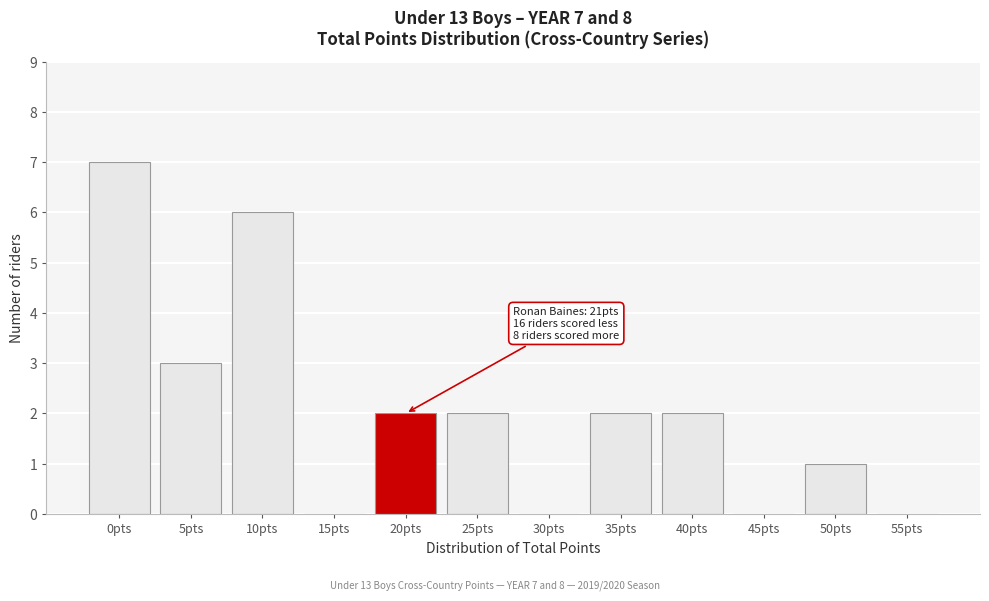

Reading left to right, extract all data points from this chart.

0pts=7	5pts=3	10pts=6	15pts=0	20pts=2	25pts=2	30pts=0	35pts=2	40pts=2	45pts=0	50pts=1	55pts=0